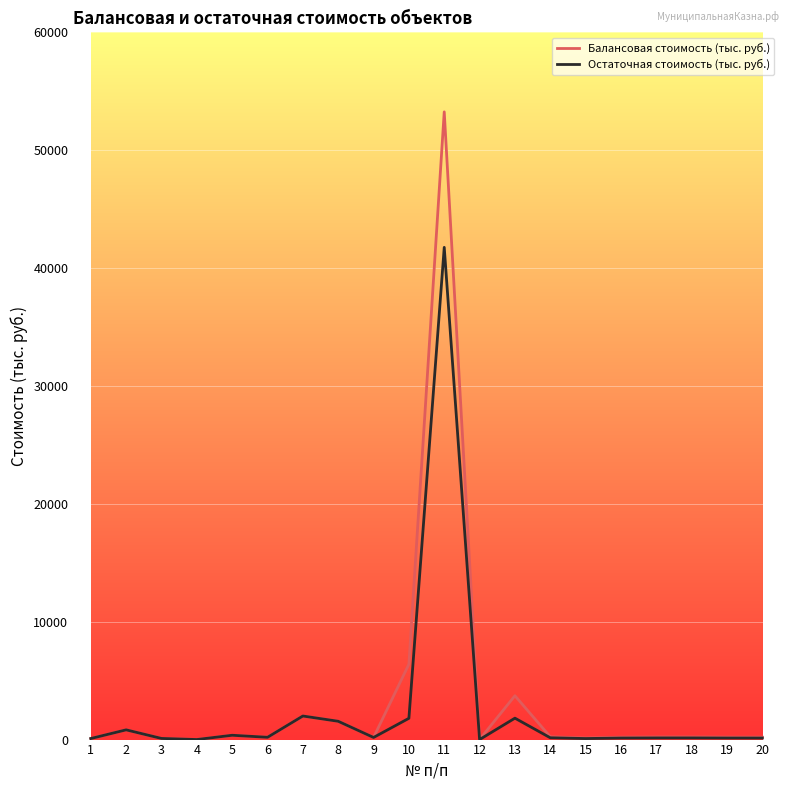

Rank the series at 11 from highest to lowest value.

Балансовая стоимость (тыс. руб.), Остаточная стоимость (тыс. руб.)